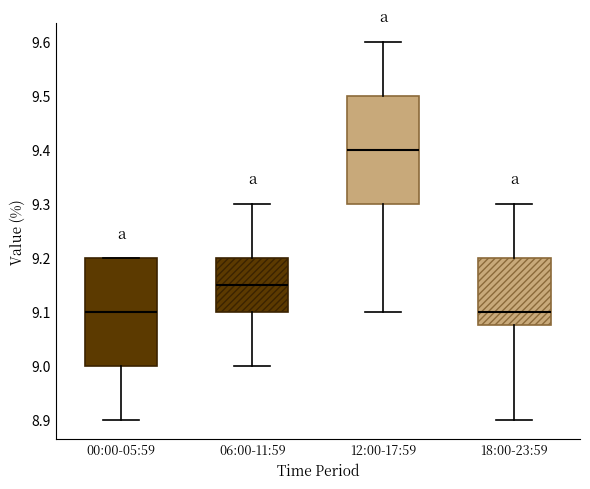

Reading left to right, read every box against the y-axis: the position of its median line, the range the box covers, and the ends of its whiskers. The values are not printed on the chart, so give them approximately, as read against the axis.

00:00-05:59: median 9.10, box 9.00 to 9.20, whiskers 8.90 to 9.20
06:00-11:59: median 9.15, box 9.10 to 9.20, whiskers 9.00 to 9.30
12:00-17:59: median 9.40, box 9.30 to 9.50, whiskers 9.10 to 9.60
18:00-23:59: median 9.10, box 9.08 to 9.20, whiskers 8.90 to 9.30